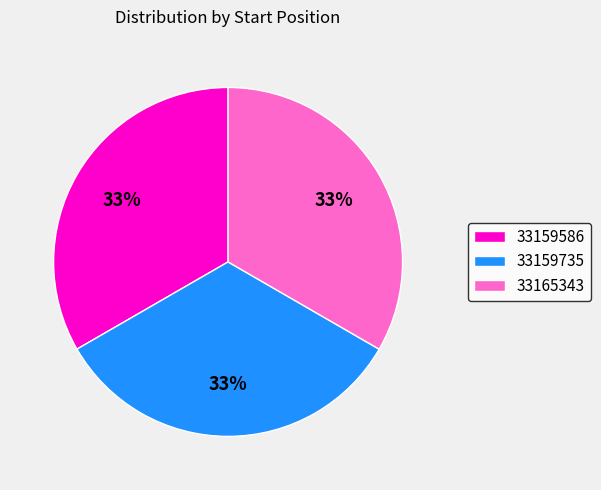

Do 33159735 and 33159586 together represent more than half of the pie?

Yes